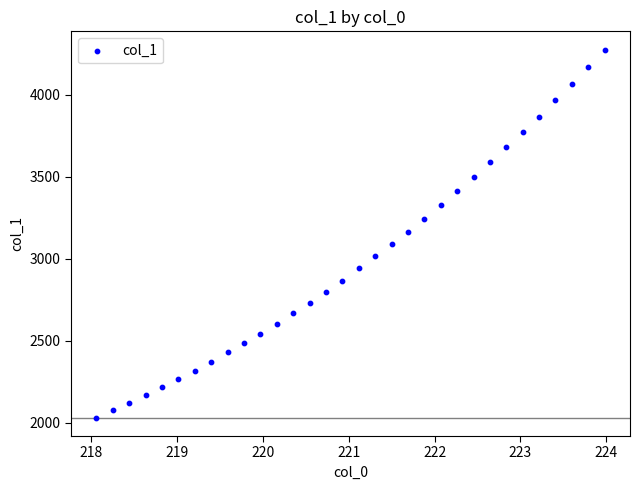

What is the range of Y values (max minus min)?

2244.6